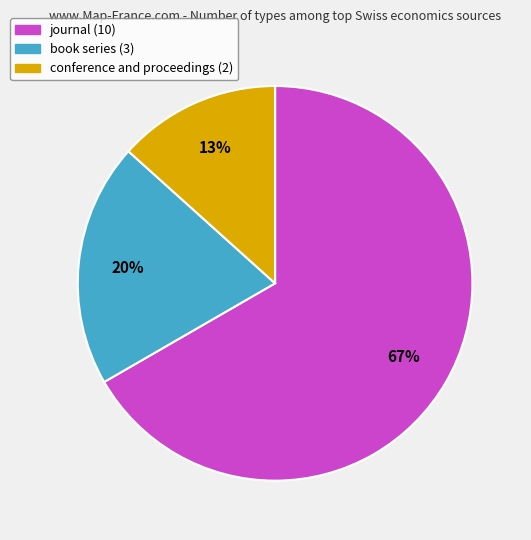

How many slices are in this pie chart?

3